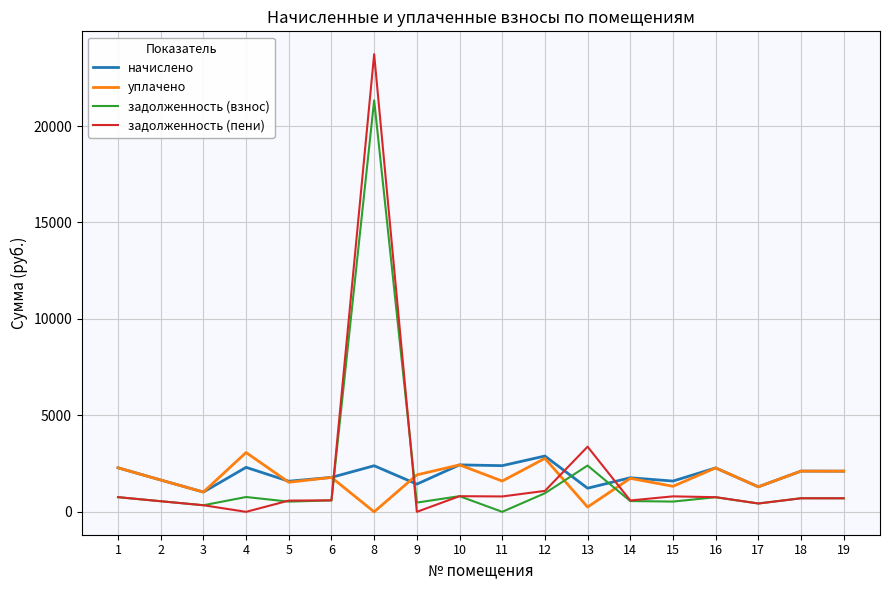

What is the lowest value of the начислено series?

1026.5